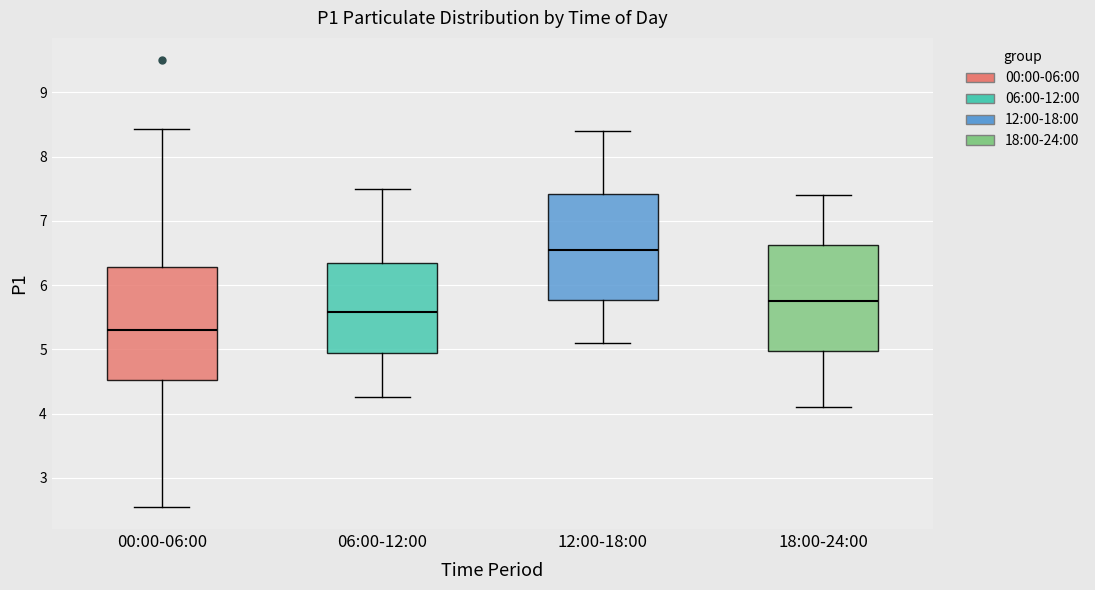

Reading left to right, transcribe this box plot: for each box, give where its median line is, the range the box spans, and where its two whiskers end, as read against the y-axis. The values are not printed on the chart, so give them approximately, as read against the axis.

00:00-06:00: median 5.3, box 4.5 to 6.3, whiskers 2.6 to 8.4
06:00-12:00: median 5.6, box 4.9 to 6.3, whiskers 4.3 to 7.5
12:00-18:00: median 6.6, box 5.8 to 7.4, whiskers 5.1 to 8.4
18:00-24:00: median 5.8, box 5.0 to 6.6, whiskers 4.1 to 7.4